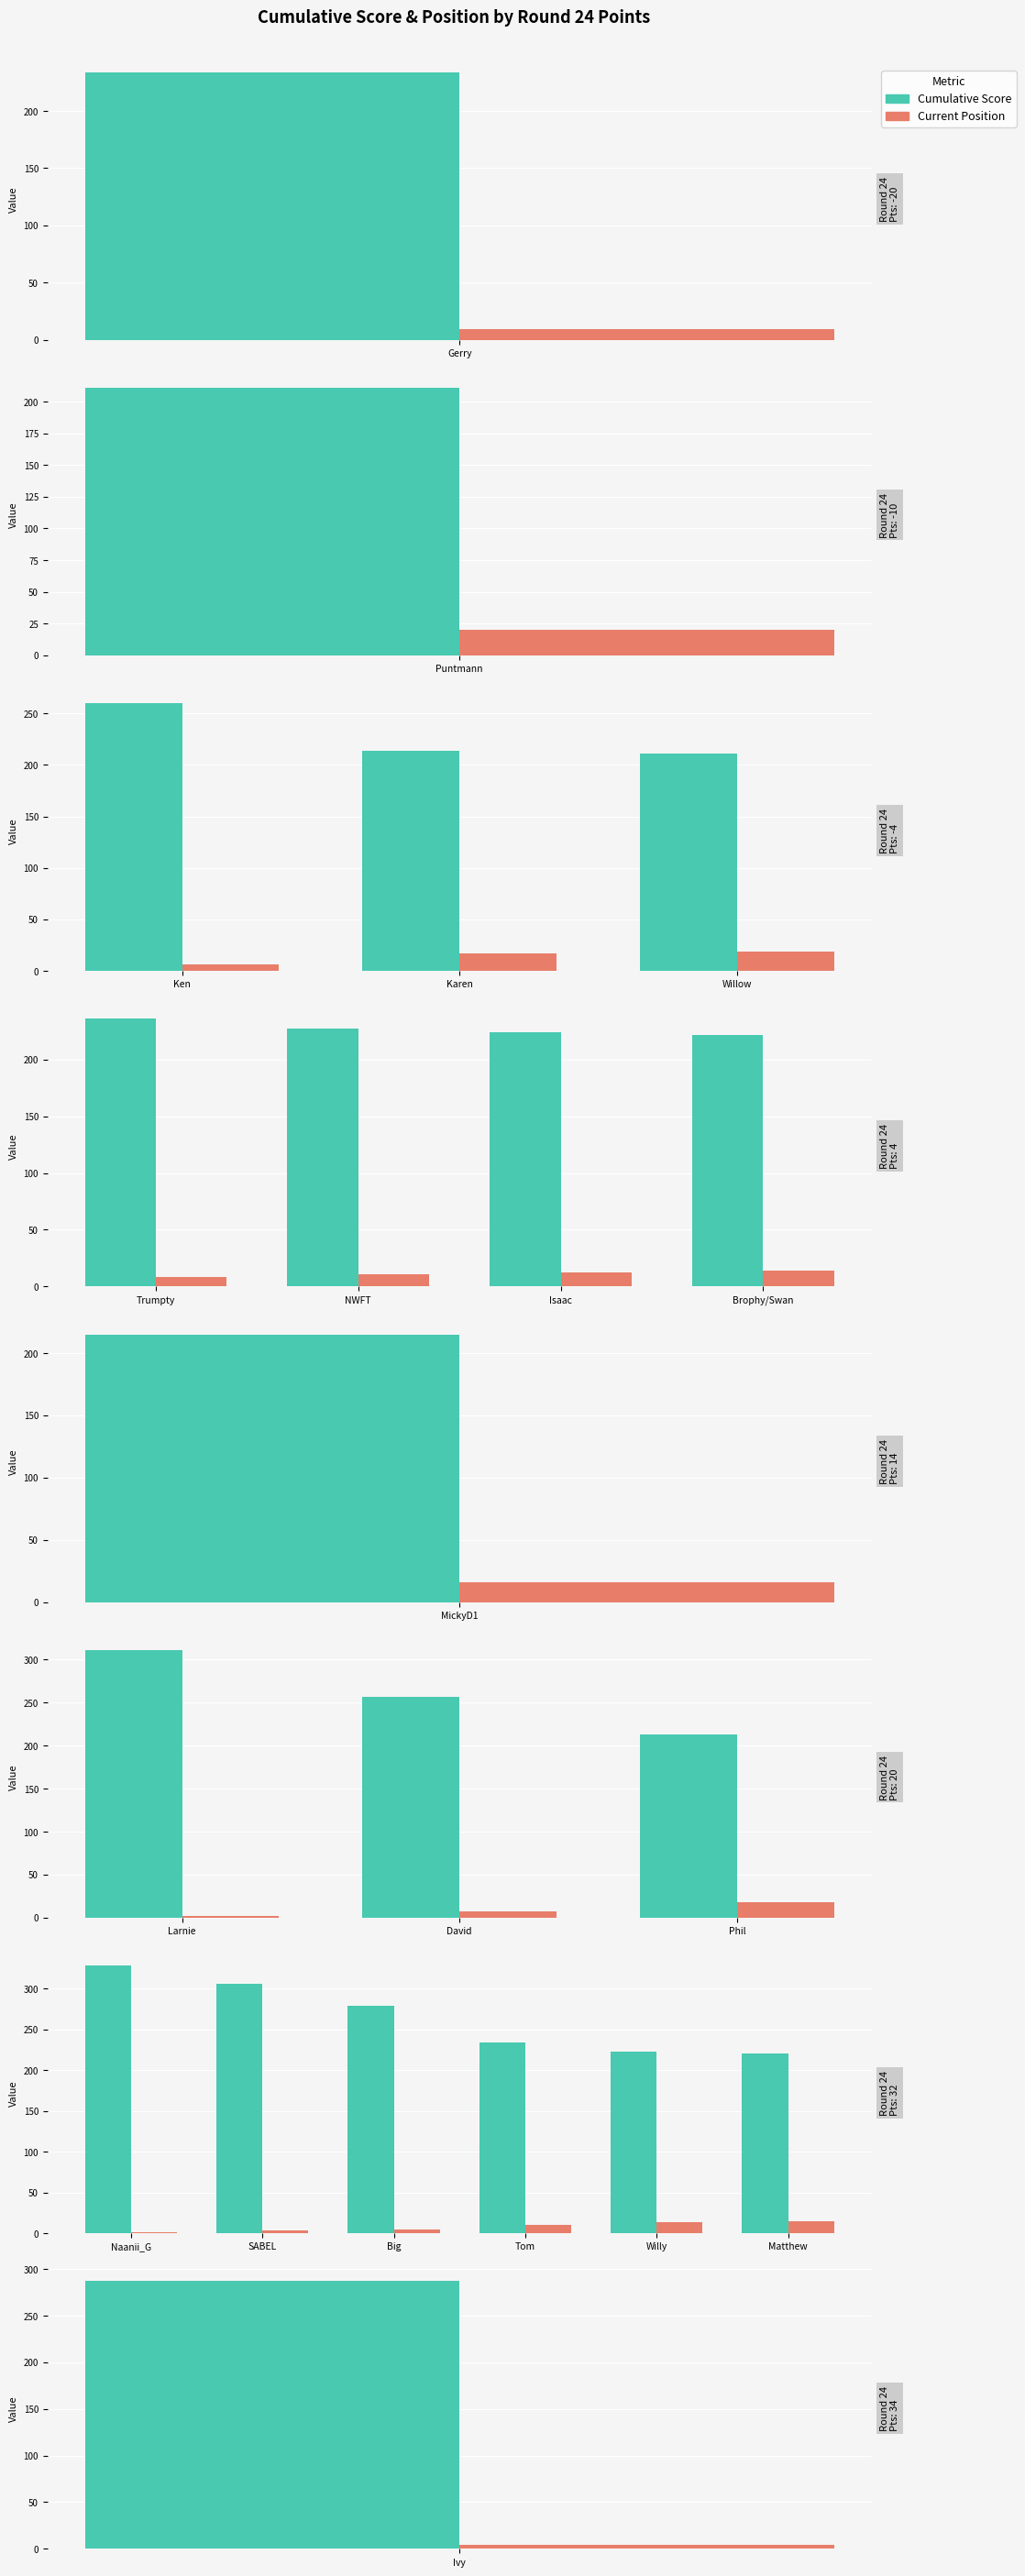

Is the value of Current Position at Big greater than the value of Cumulative Score at Big?

No